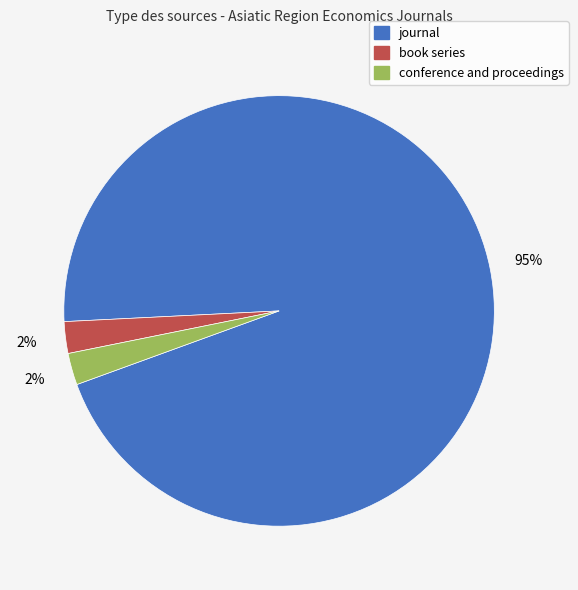

Count the number of slices in the pie.

3